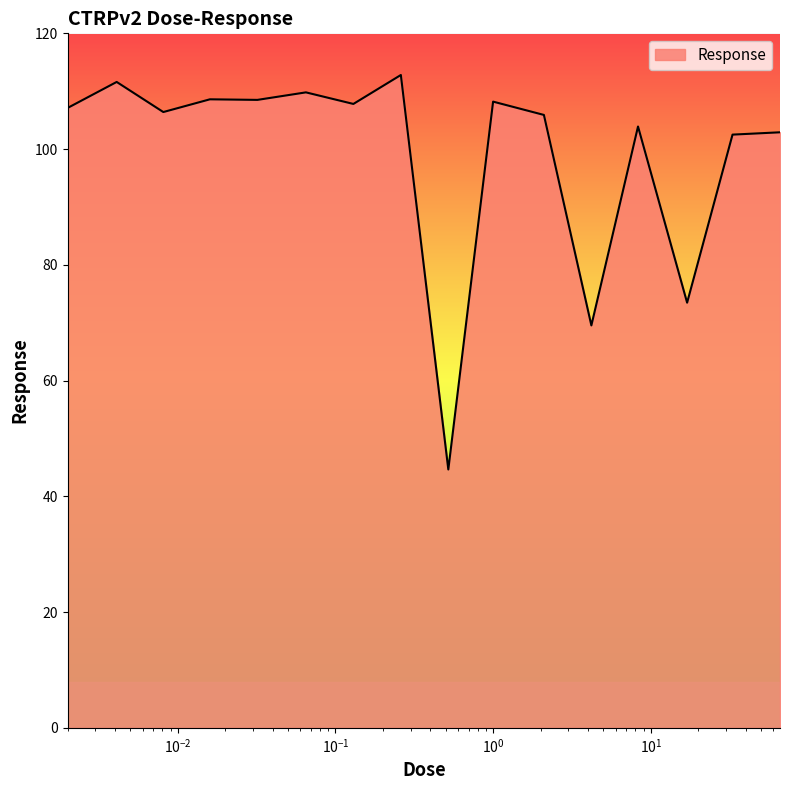

Does the chart have visible grid lines?

No